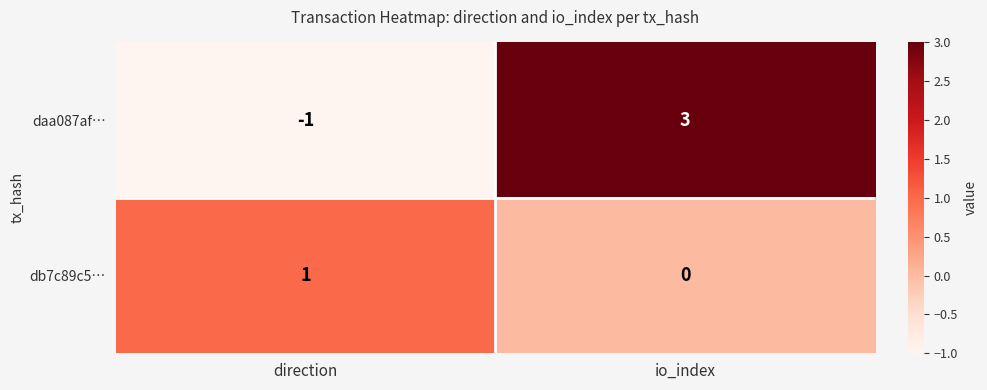

How many values in db7c89c5… are above zero?

1